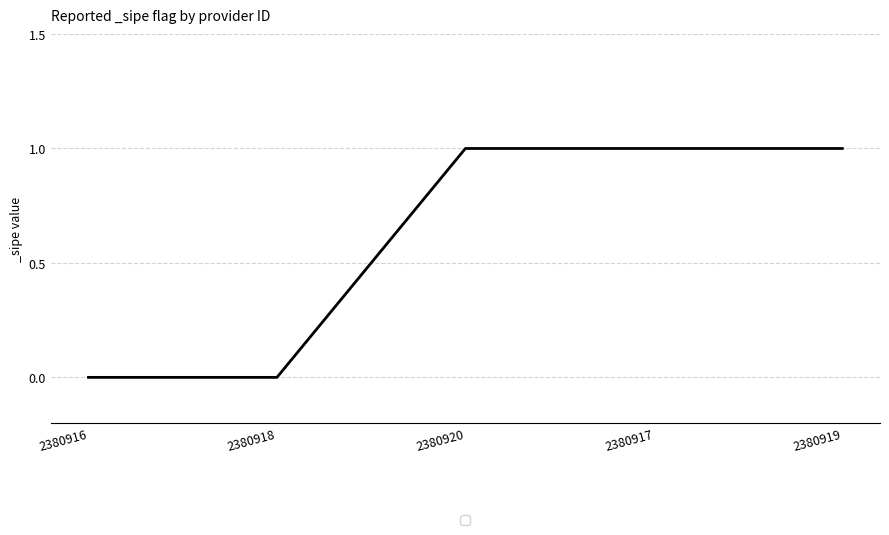

What is the difference between the values at 2380918 and 2380917?

1